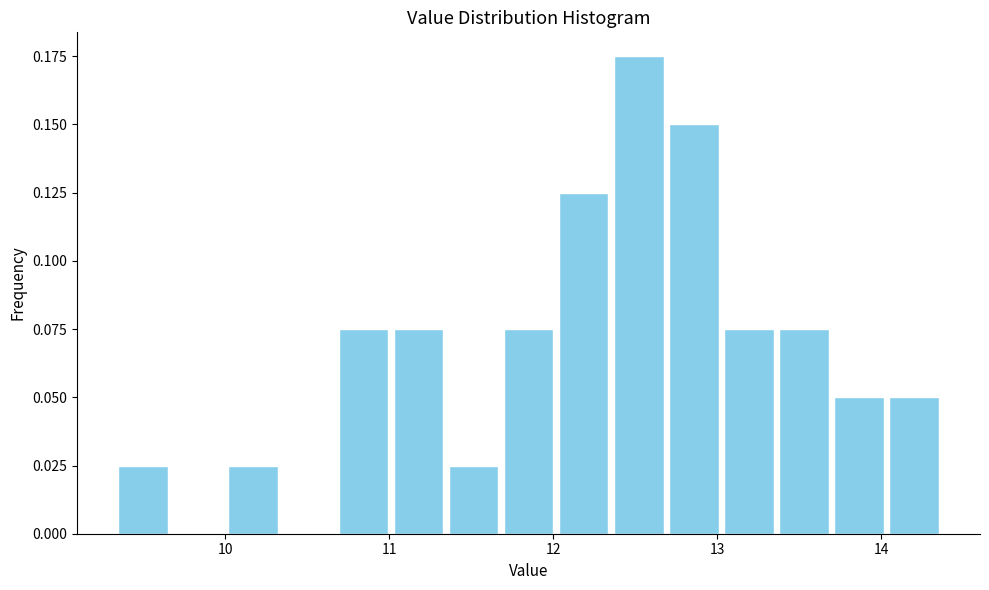

Read against the x-axis, roughly where is the centre of the tallest bar?

12.5